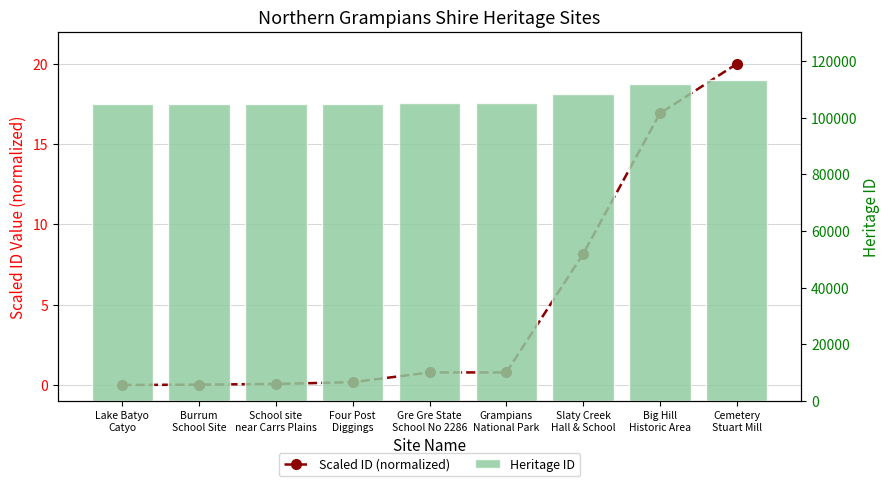

What is the maximum value shown in the chart?

113308.0